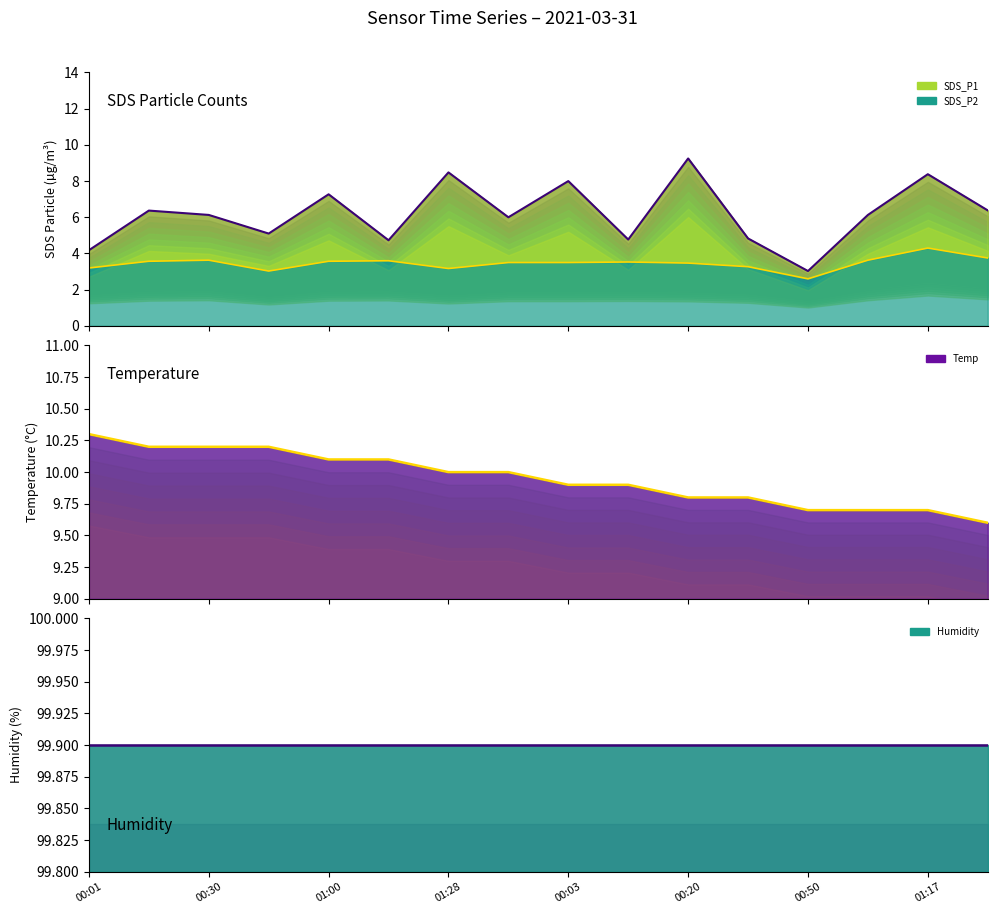

How many categories are shown in the chart?

16